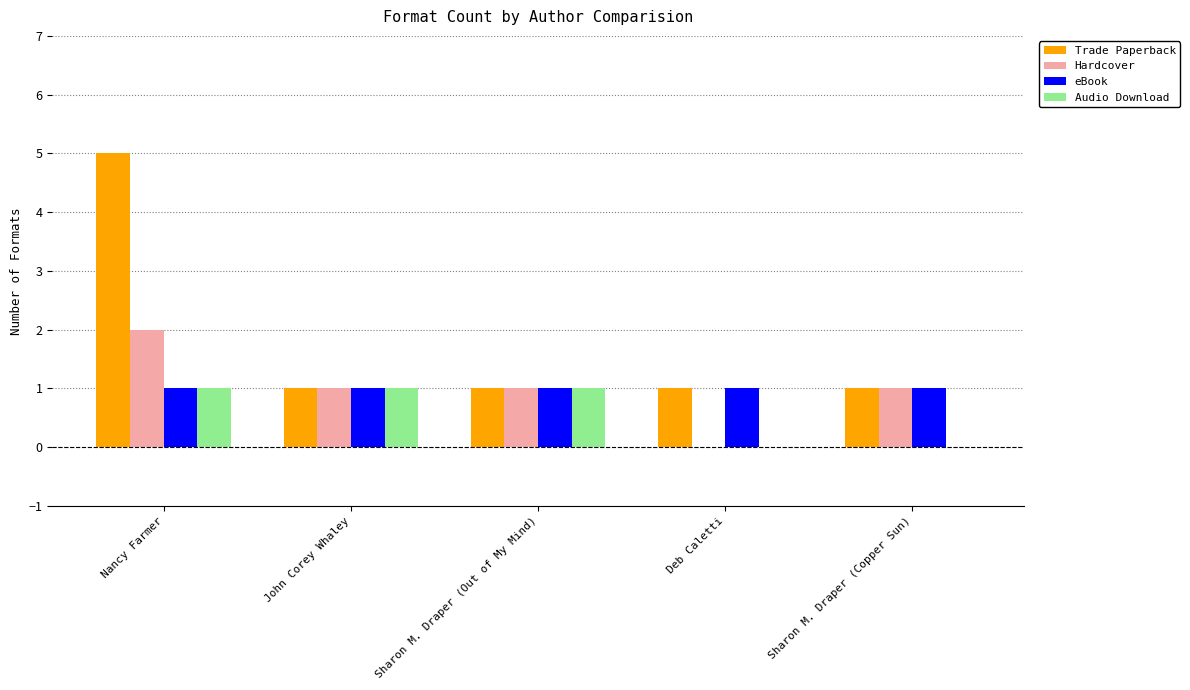

Count the Hardcover values in the range 1 to 2.

4